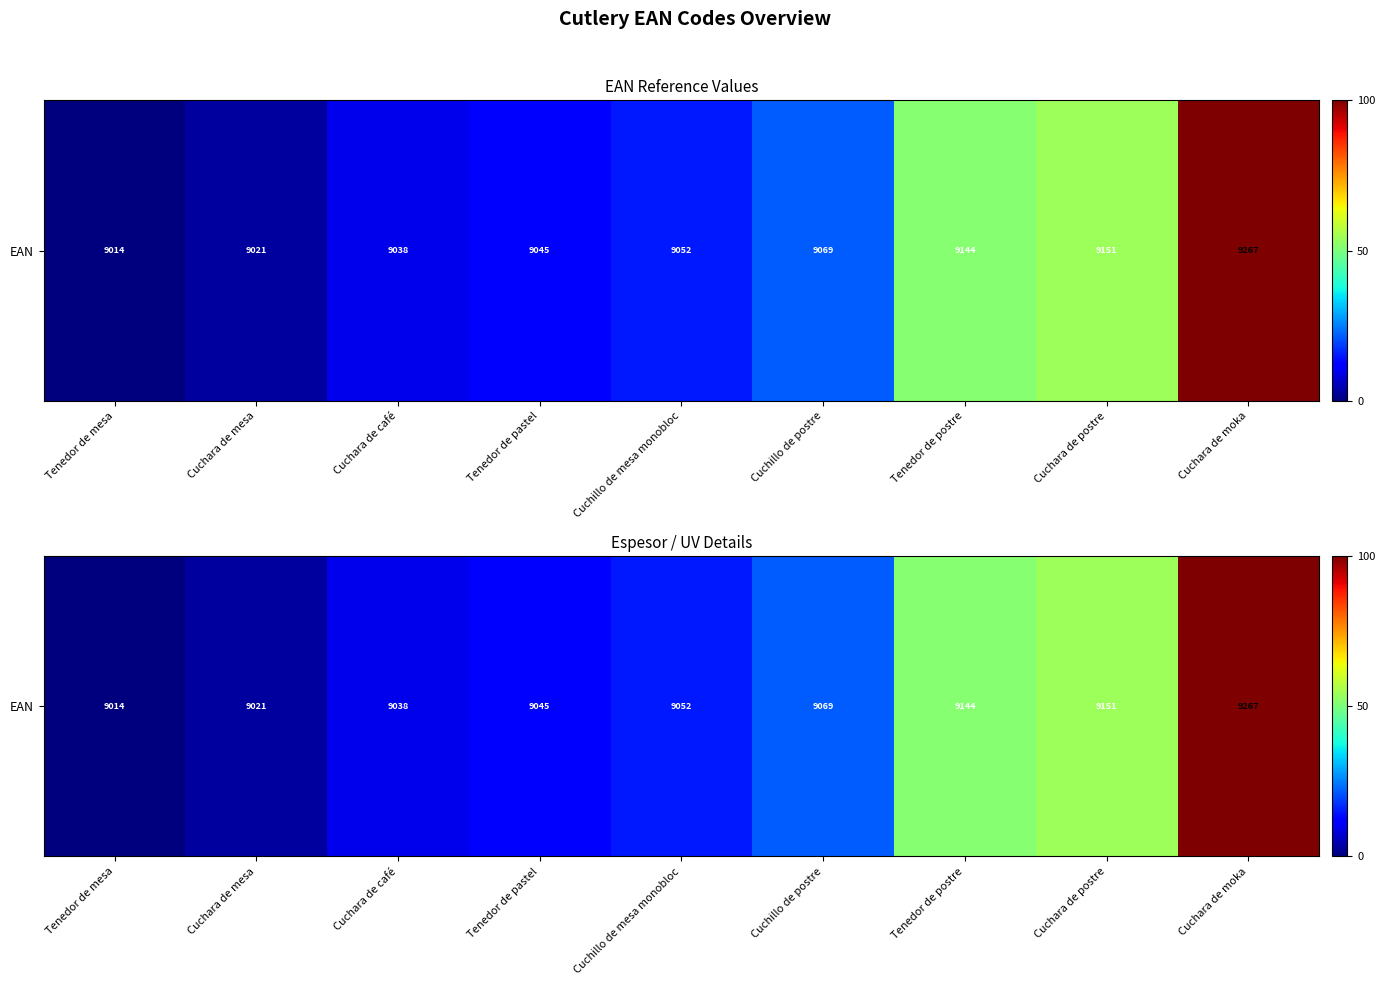

How many values are below 15?

4